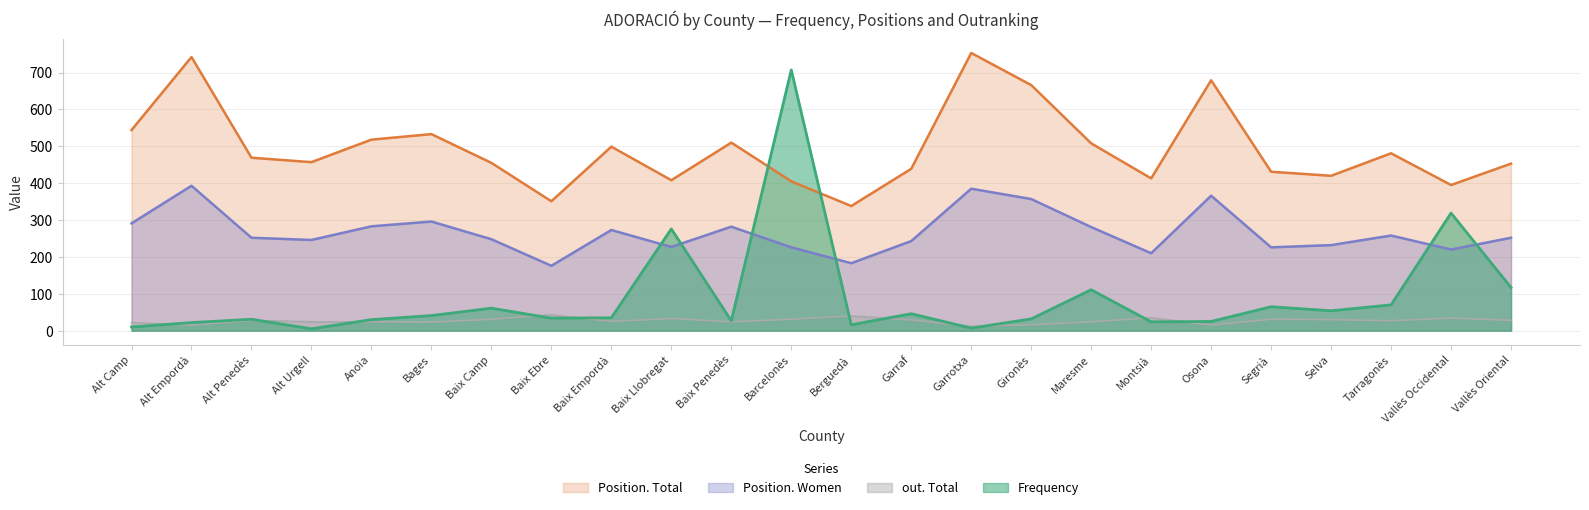

Is it true that out. Total equals 31 at Baix Camp?

True